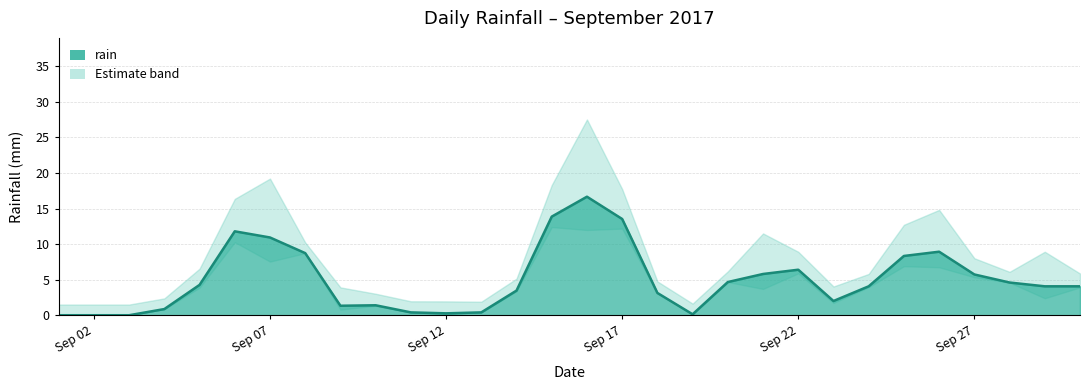

The rain series shows 3.4 at Sep 17. True or false?

False